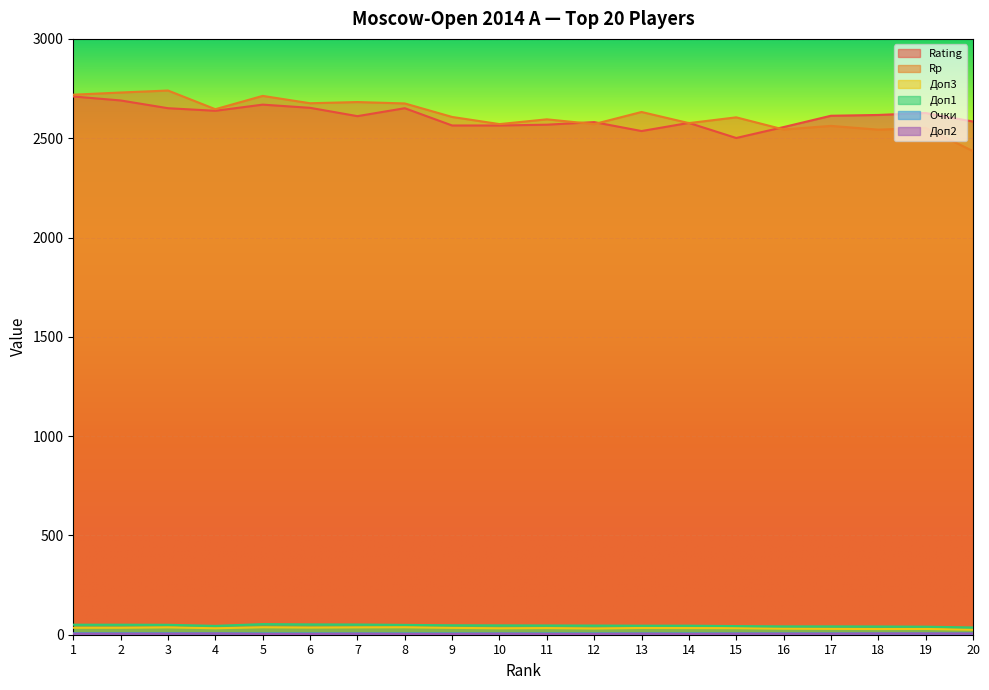

True or false: Доп2 and Очки cross at least once.

False